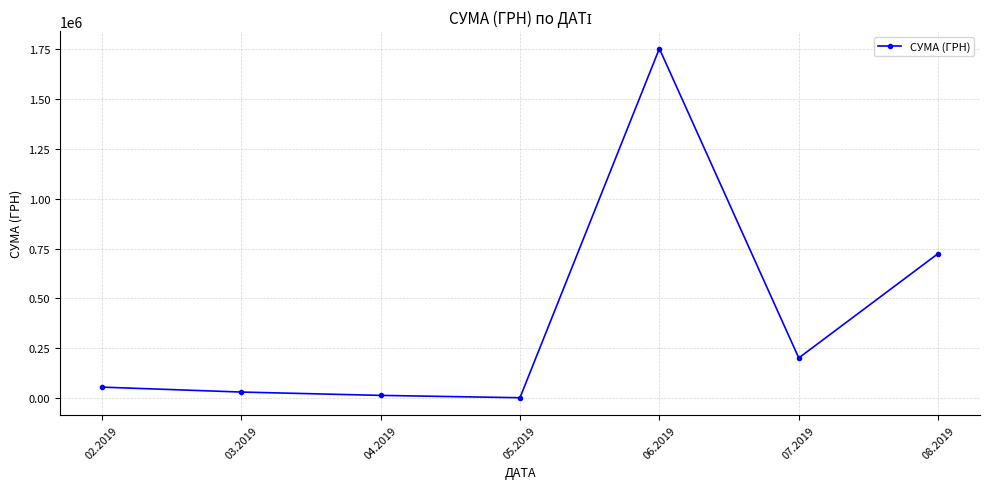

What is the sum of the values at 08.2019 and 04.2019?

737688.8